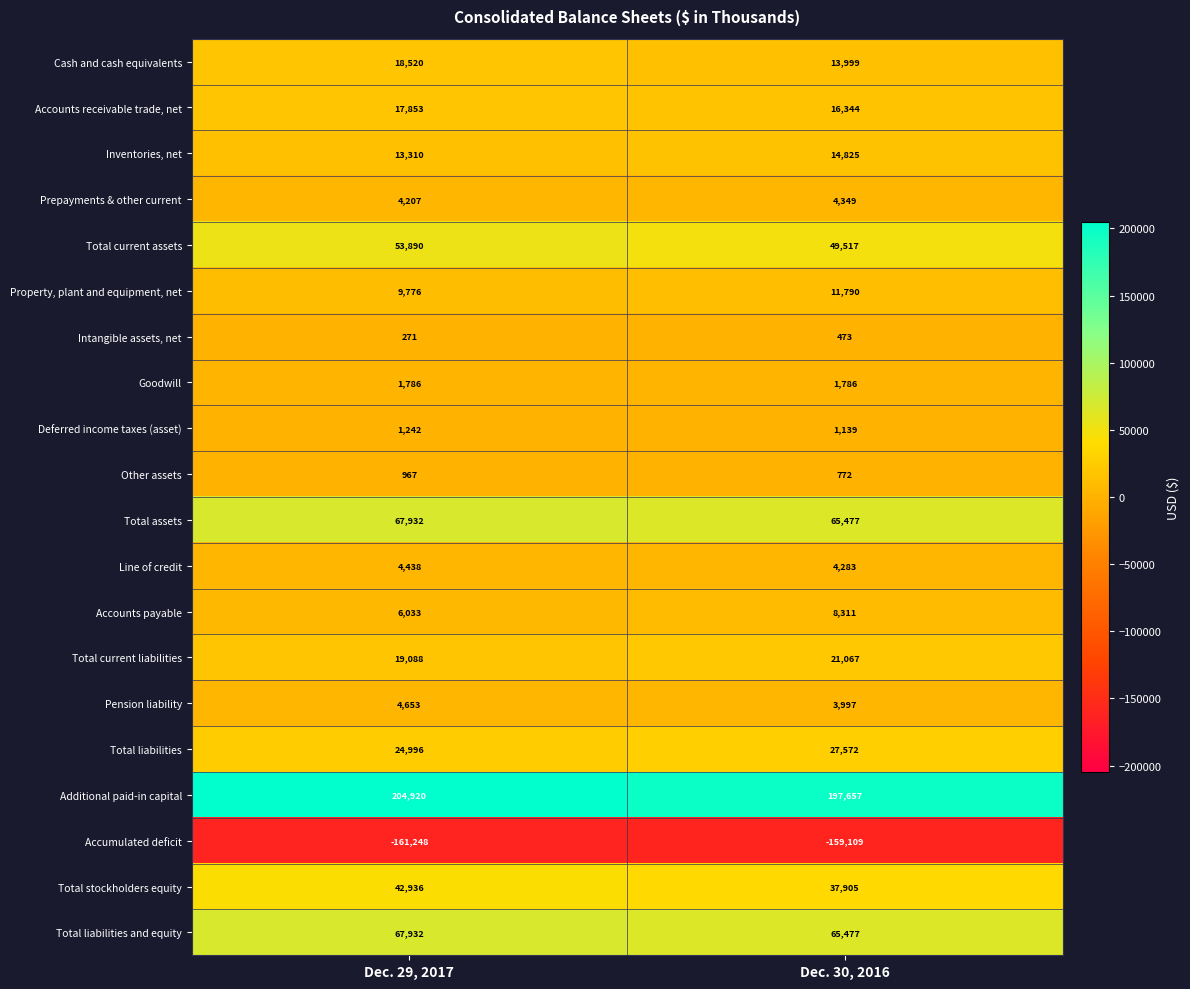

At which category does the chart reach its minimum across all series?

Dec. 29, 2017